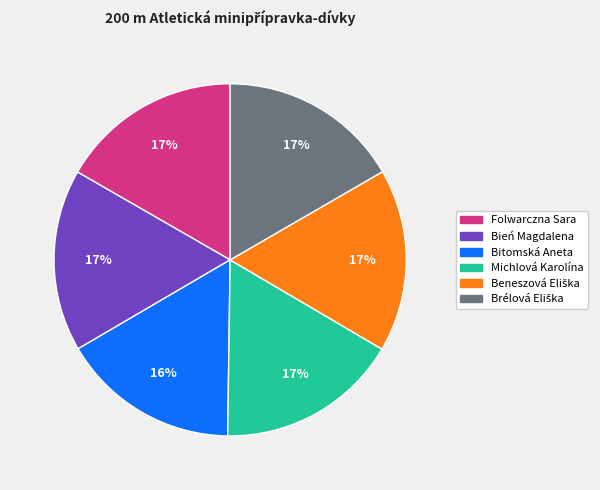

How many segments does this pie chart have?

6